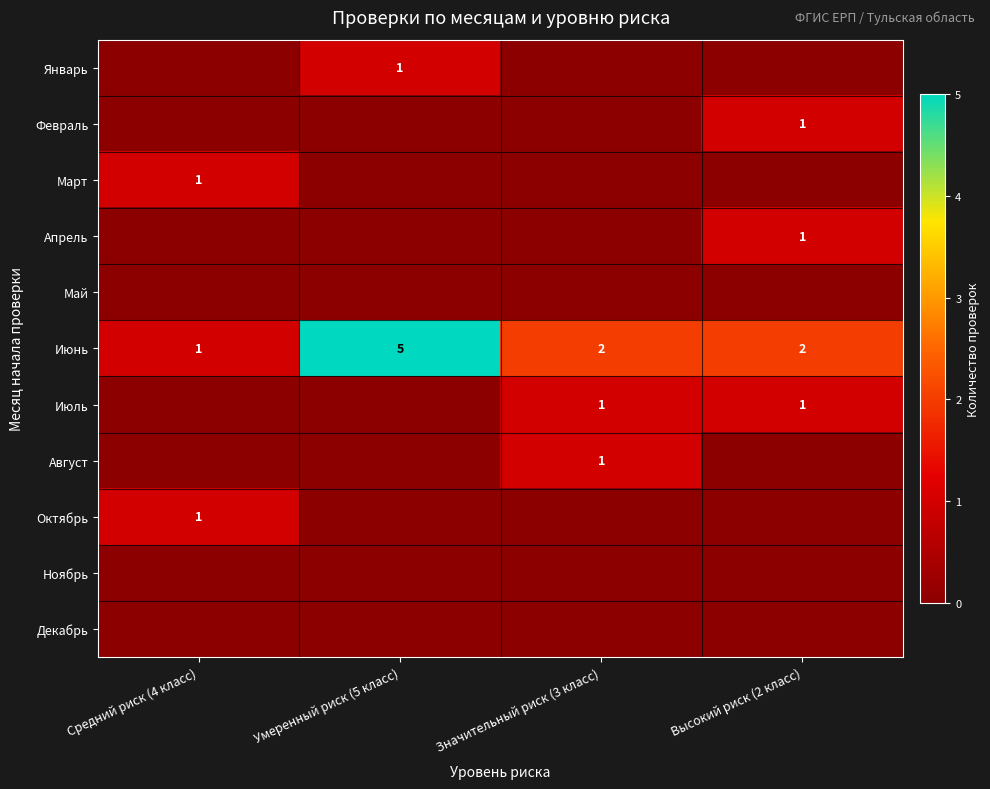

The value of Июль at Высокий риск (2 класс) is 1. True or false?

True